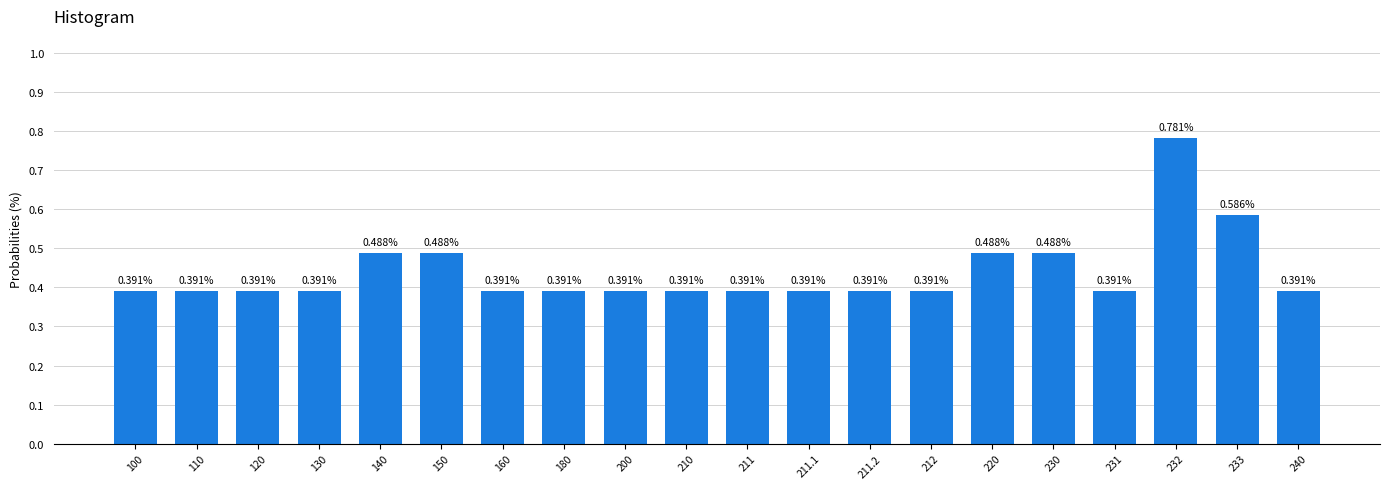

Which has a higher value, 220 or 130?

220